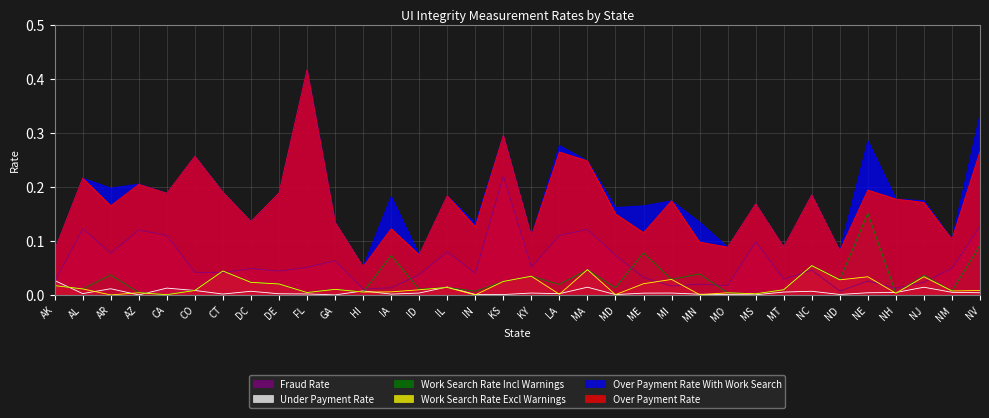

True or false: Over Payment Rate With Work Search and Over Payment Rate intersect in this chart.

False